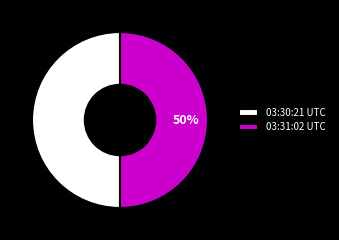

To the nearest percent, what portion does 03:30:21 UTC represent?

50%